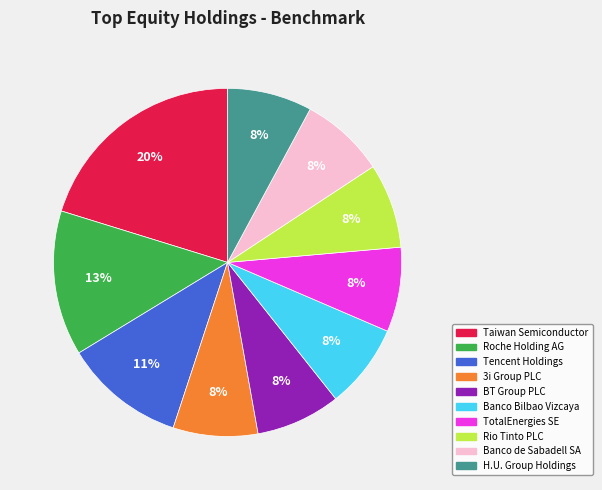

Which has a higher value, Banco Bilbao Vizcaya or Roche Holding AG?

Roche Holding AG